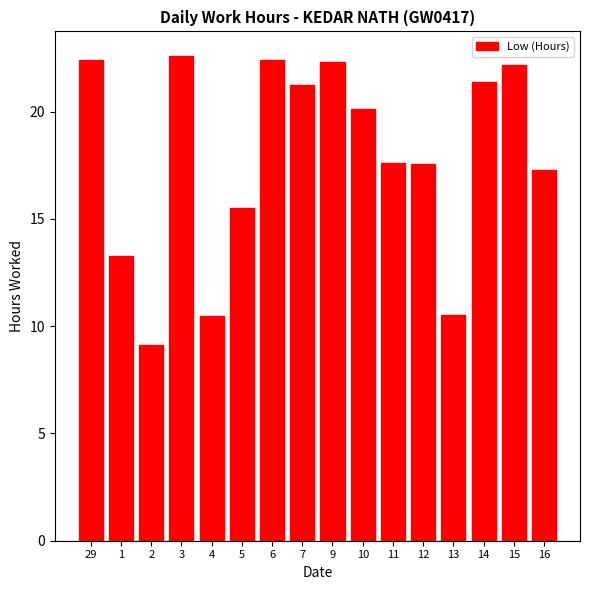

Does the chart contain stacked bars?

No